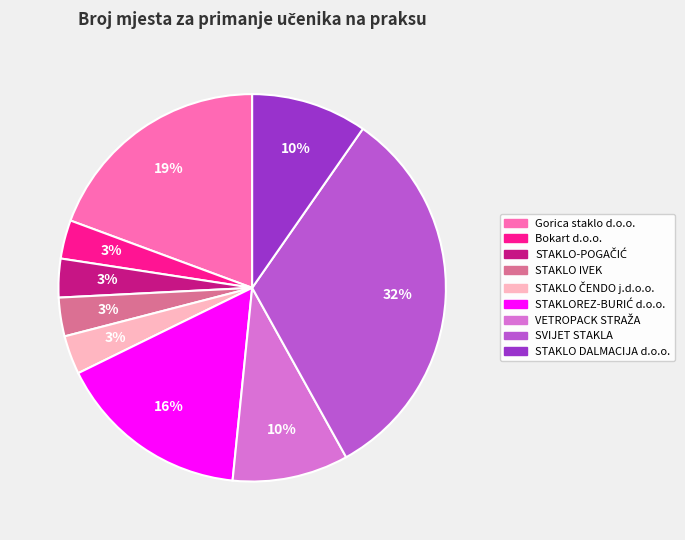

What is the largest slice in the pie chart?

SVIJET STAKLA